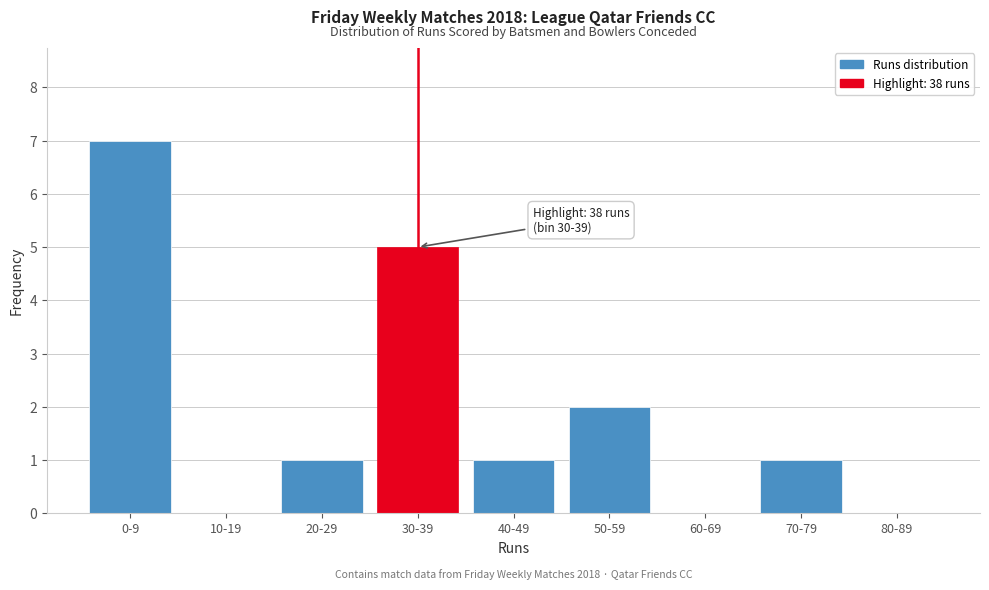

Reading right to left, transcribe all the data shown in this chart.

80-89=0	70-79=1	60-69=0	50-59=2	40-49=1	30-39=5	20-29=1	10-19=0	0-9=7